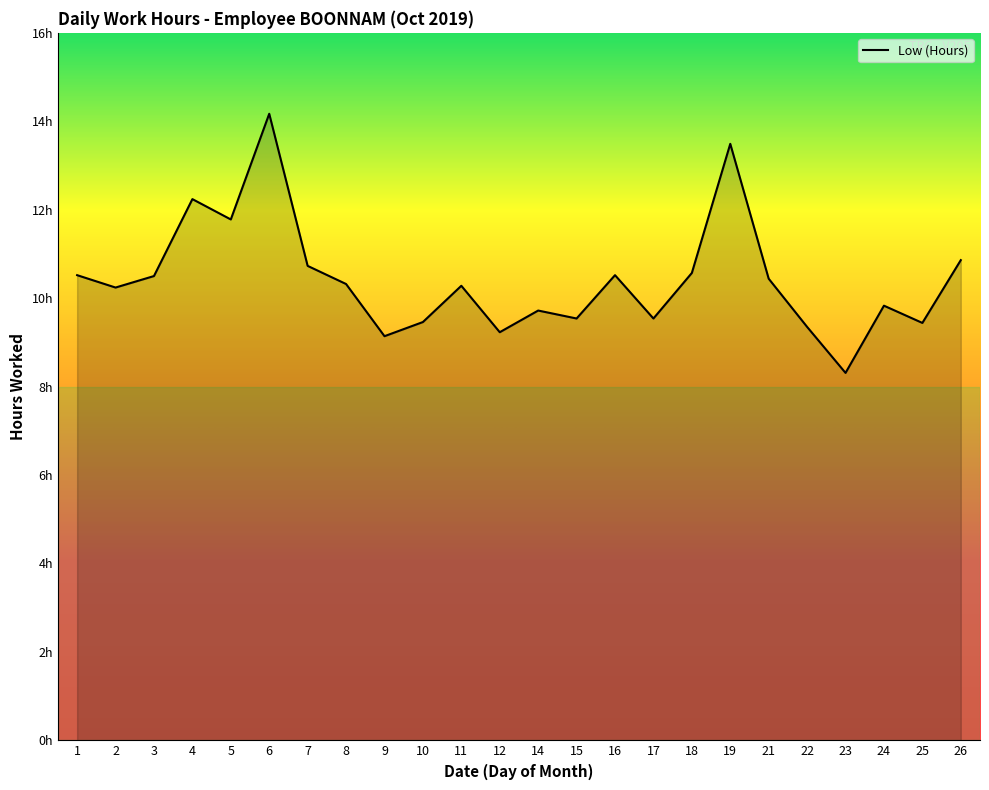

List the labels in order of value, largest first.

6, 19, 4, 5, 26, 7, 18, 1, 16, 3, 21, 8, 11, 2, 24, 14, 15, 17, 10, 25, 22, 12, 9, 23